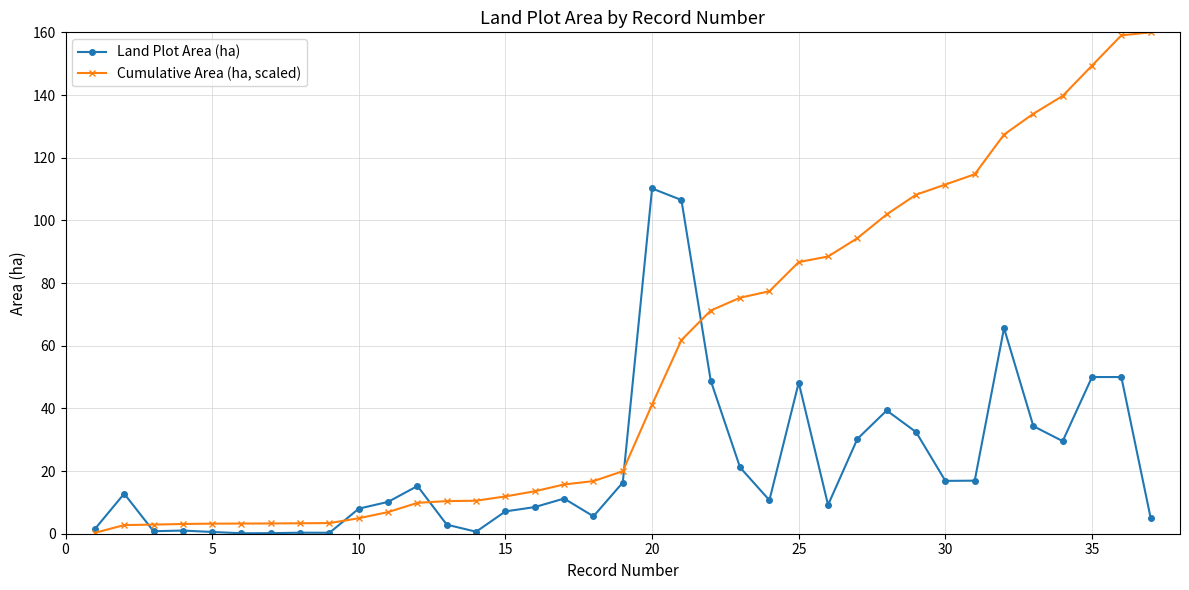

List the series in order of their peak value, lowest first.

Land Plot Area (ha), Cumulative Area (ha, scaled)